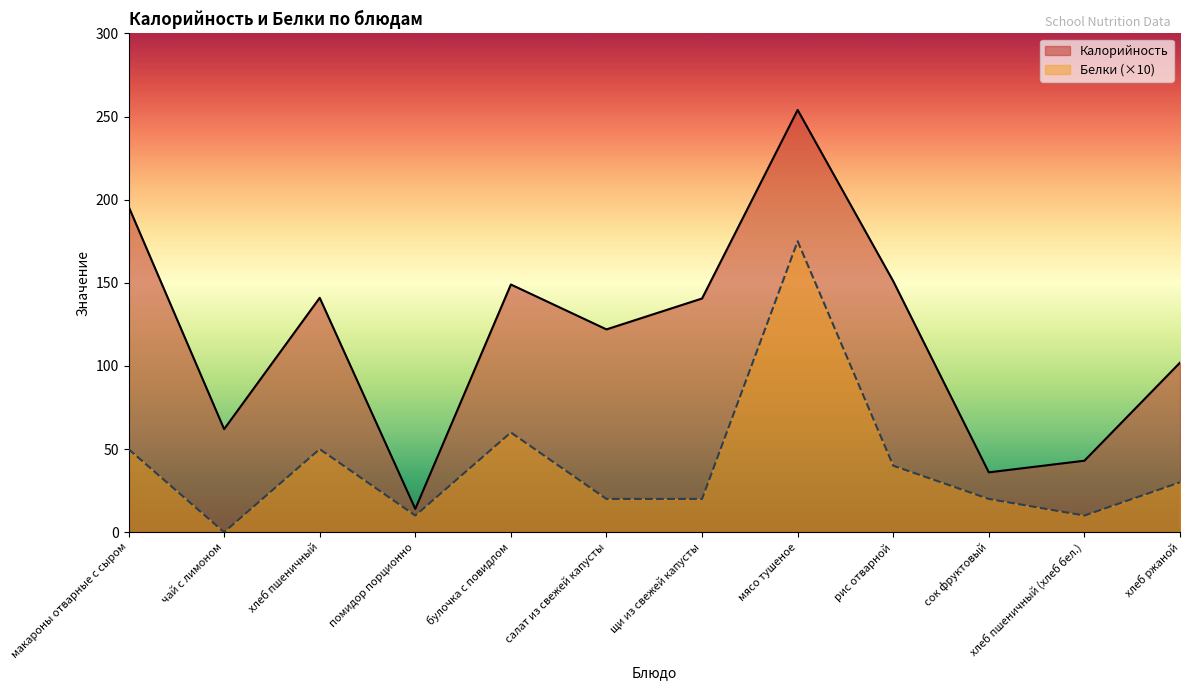

Reading right to left, extract all data points from this chart.

Калорийность: хлеб ржаной=102.0	хлеб пшеничный (хлеб бел.)=43.0	сок фруктовый=36.0	рис отварной=151.0	мясо тушеное=254.0	щи из свежей капусты=140.6	салат из свежей капусты=122.0	булочка с повидлом=149.0	помидор порционно=14.0	хлеб пшеничный=141.0	чай с лимоном=62.0	макароны отварные с сыром=196.0
Белки: хлеб ржаной=30.0	хлеб пшеничный (хлеб бел.)=10.0	сок фруктовый=20.0	рис отварной=40.0	мясо тушеное=175.0	щи из свежей капусты=20.0	салат из свежей капусты=20.0	булочка с повидлом=60.0	помидор порционно=10.0	хлеб пшеничный=50.0	чай с лимоном=0.0	макароны отварные с сыром=50.0